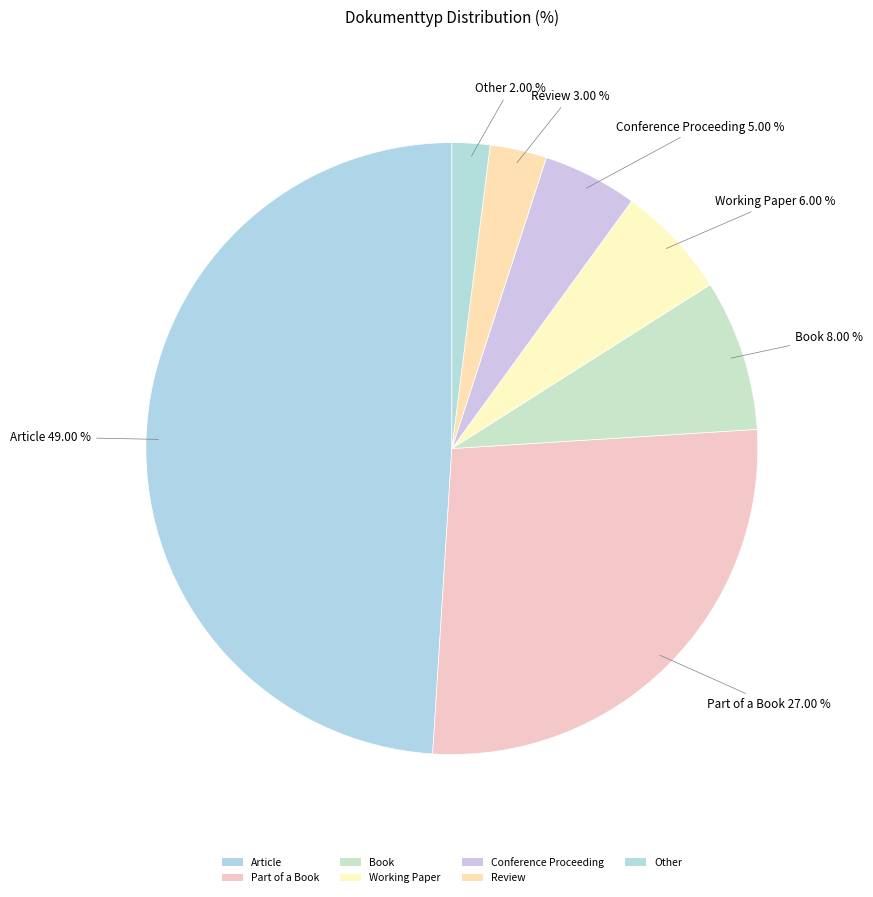

What is the change in value from Part of a Book to Book?

-19